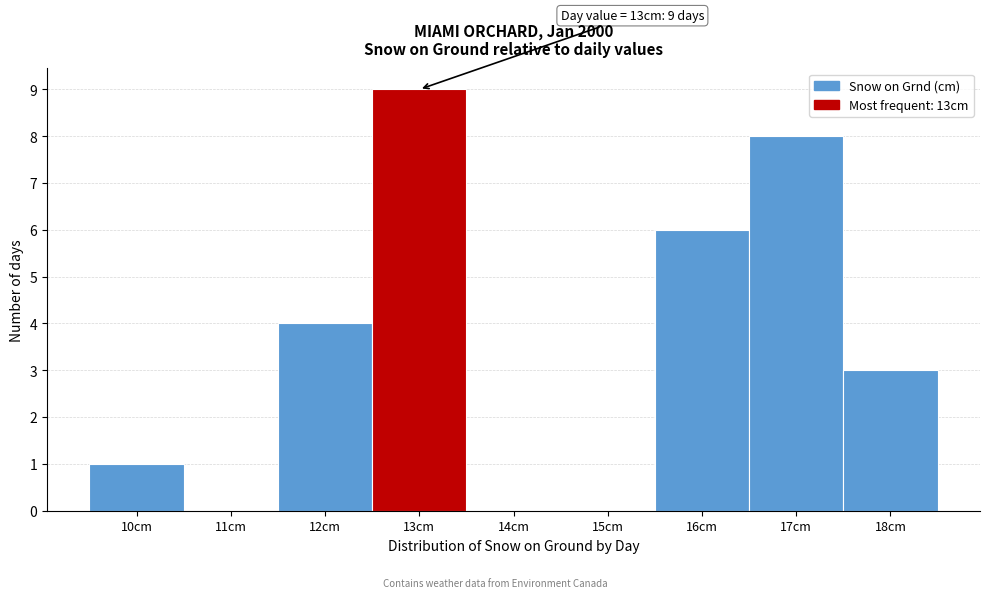

Reading left to right, what are all the values shown in this chart?

10cm=1	11cm=0	12cm=4	13cm=9	14cm=0	15cm=0	16cm=6	17cm=8	18cm=3